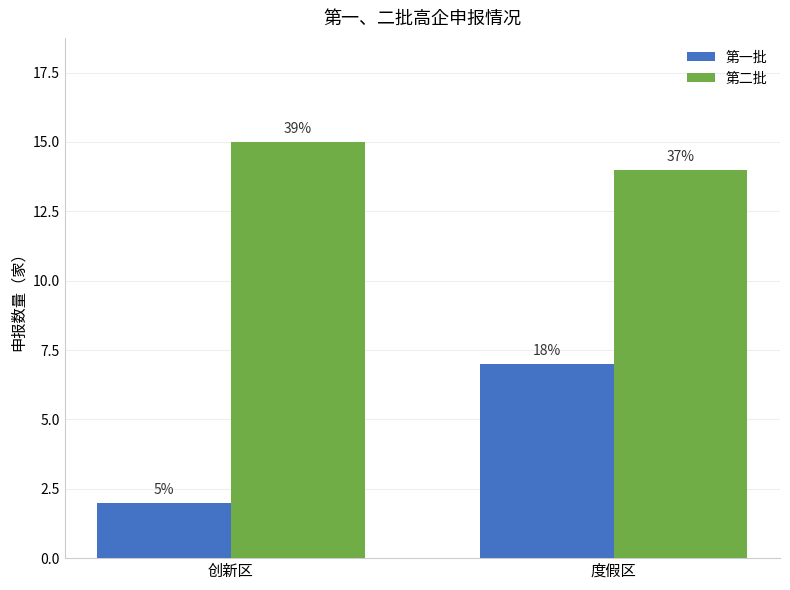

What are all the series names shown in the legend?

第一批, 第二批